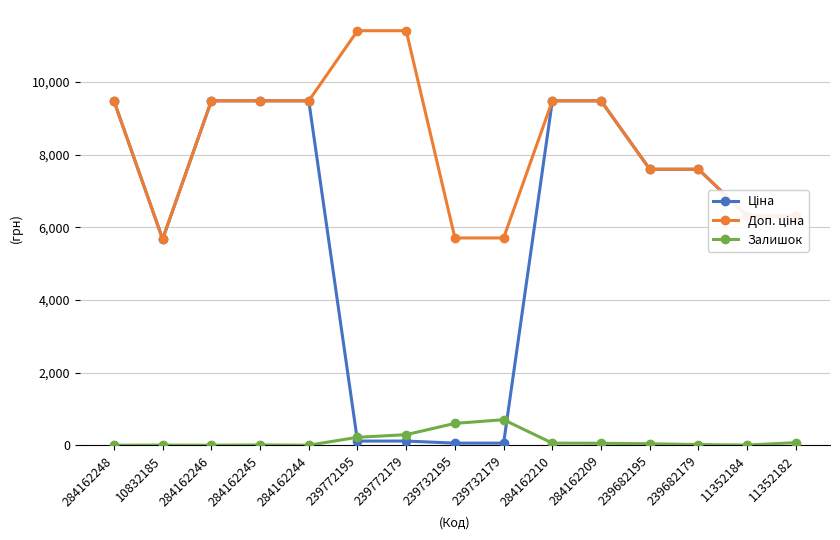

What is the highest value of the Залишок series?

702.0